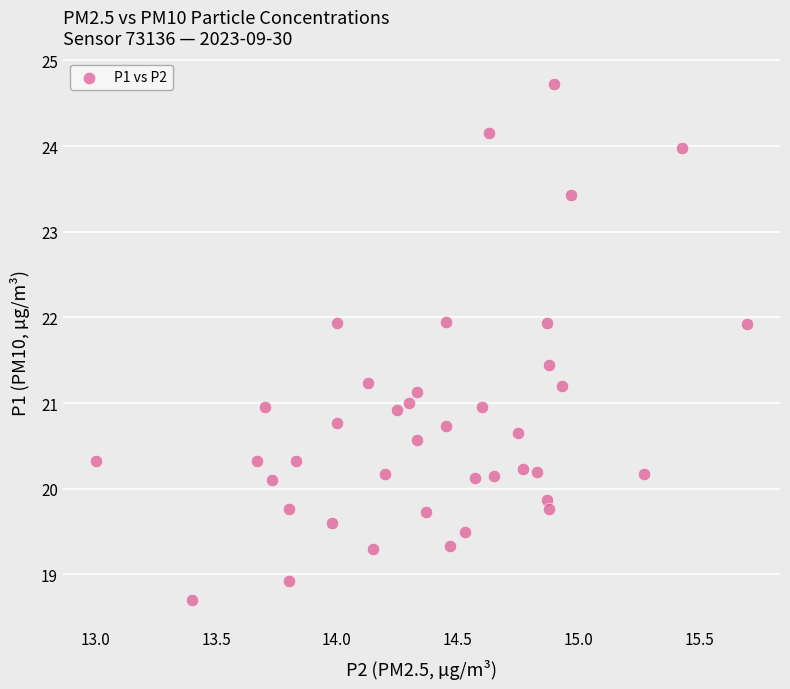

What is the range of Y values (max minus min)?

6.0